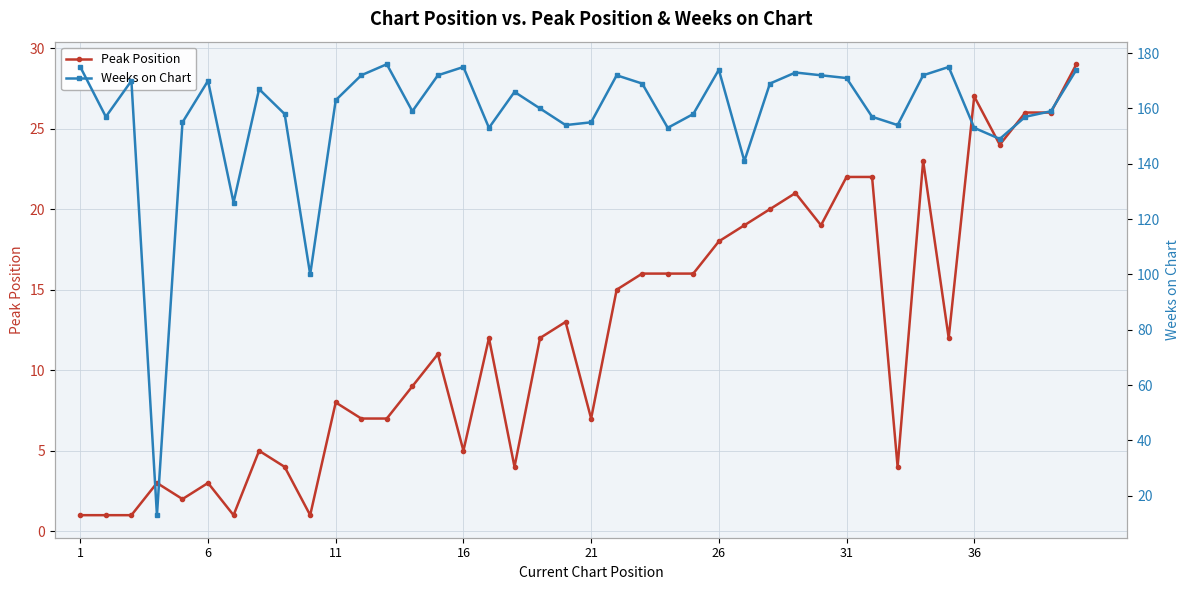

Is this an area chart (filled region under the line)?

No